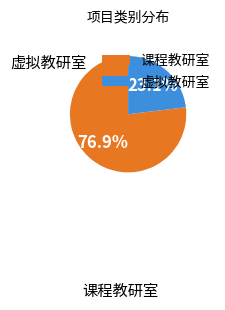

How many segments does this pie chart have?

2